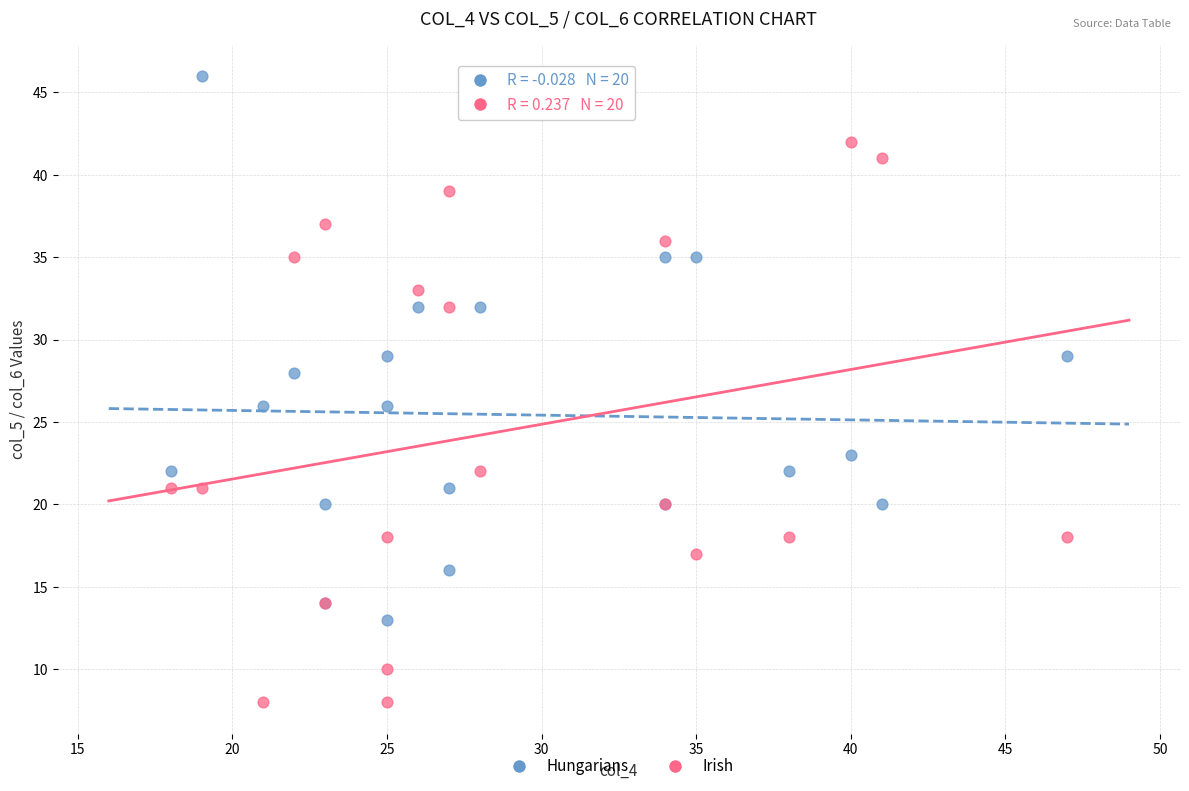

What is the X range (max minus min) for the scatter plot?

29